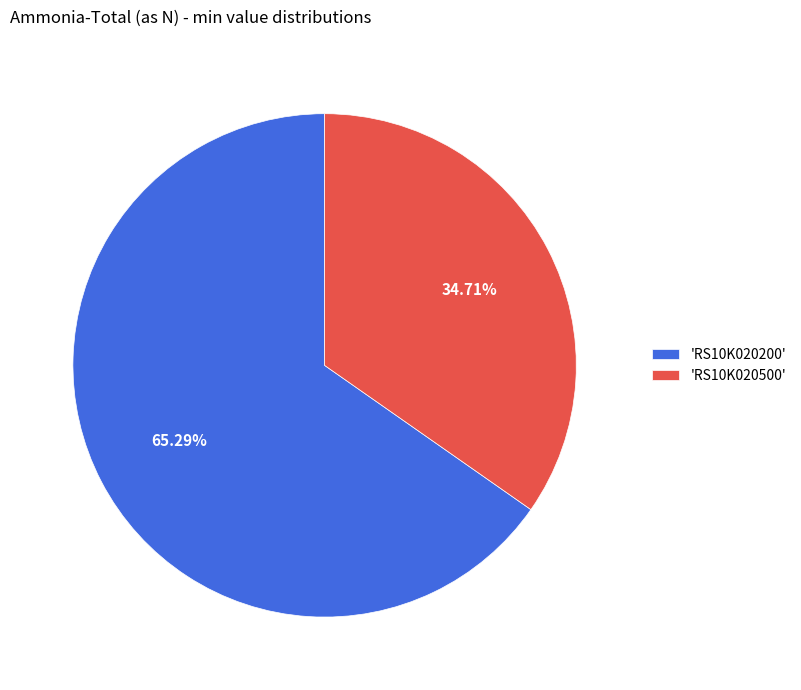

Which has a higher value, 'RS10K020200' or 'RS10K020500'?

'RS10K020200'